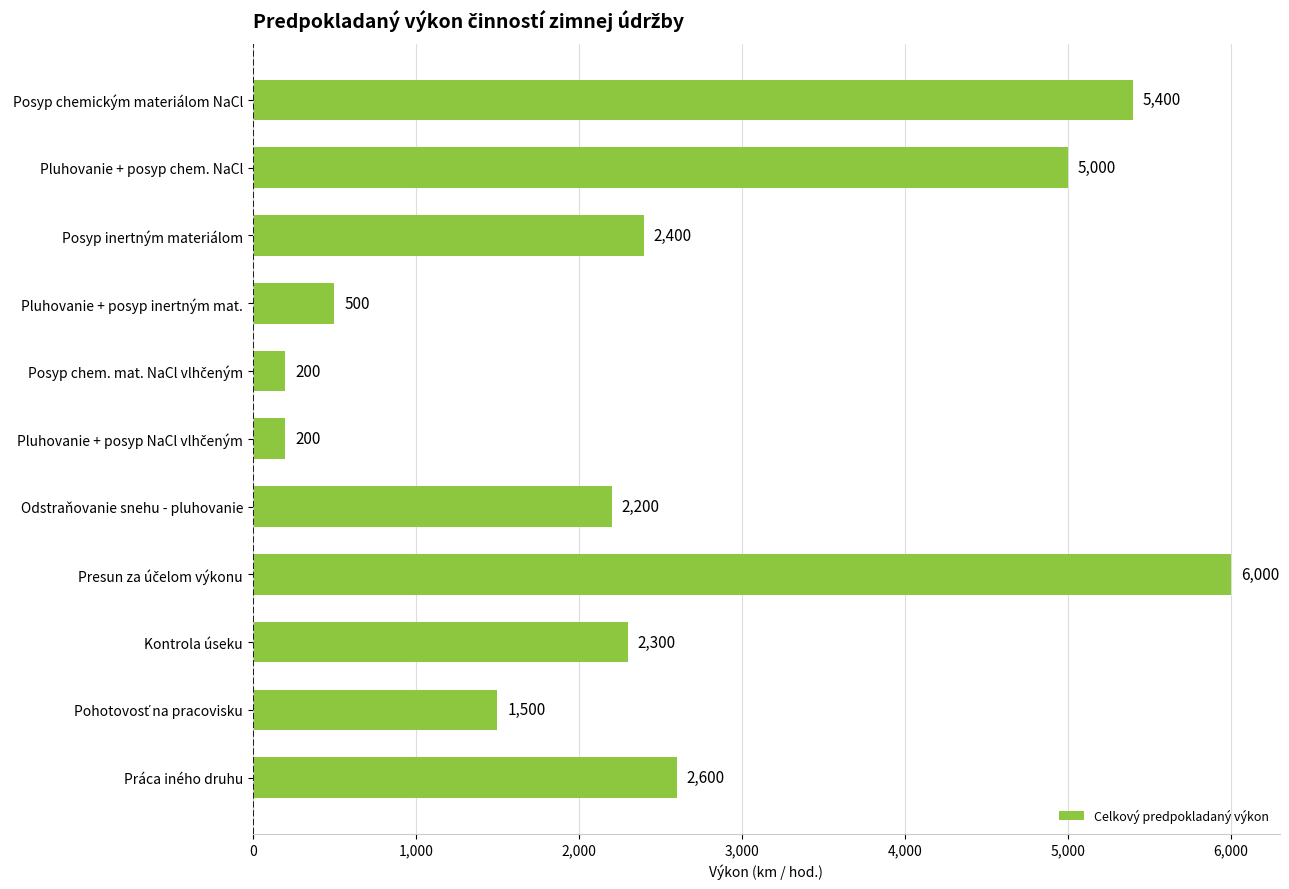

What is the smallest value displayed?

200